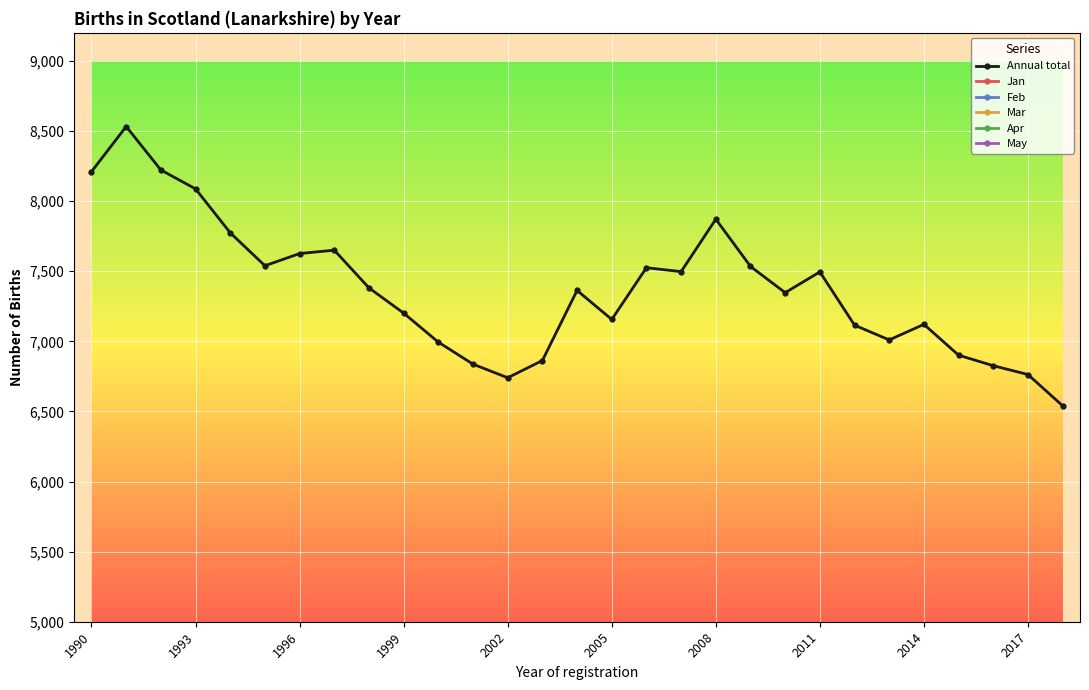

True or false: Annual total has more than 2 interior local peaks.

True